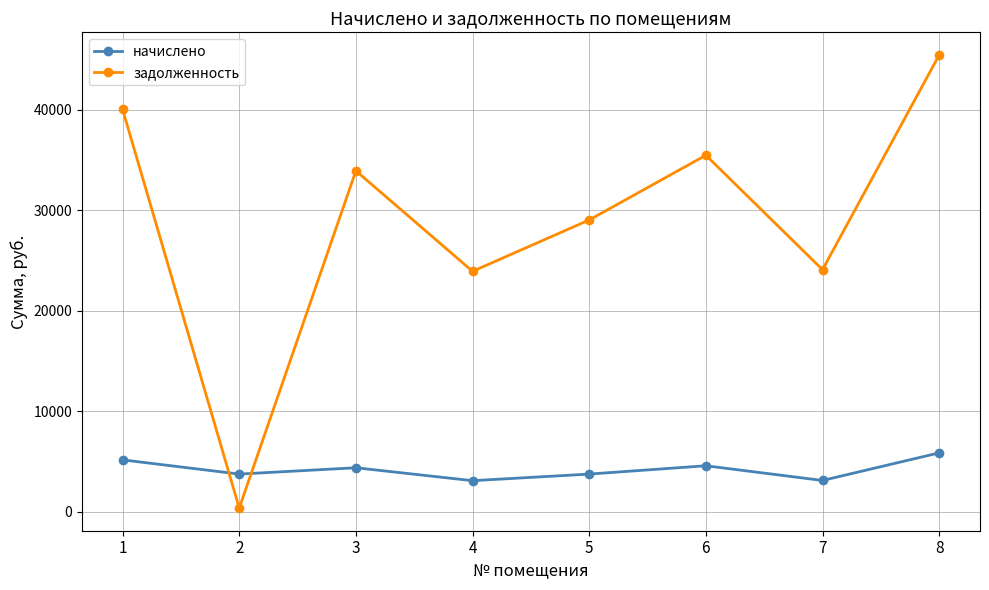

How many lines are shown in the chart?

2